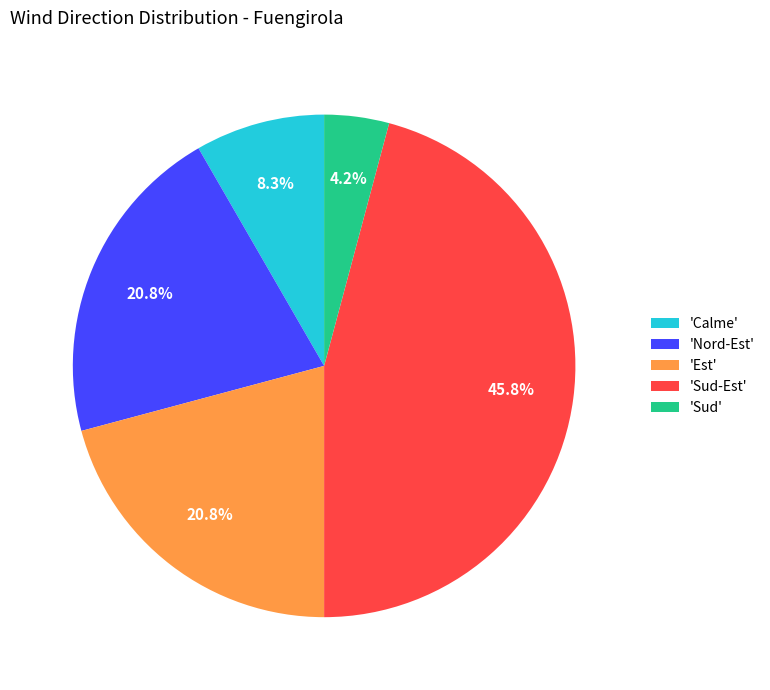

What percentage is NOT represented by 'Sud-Est'?

54.2%